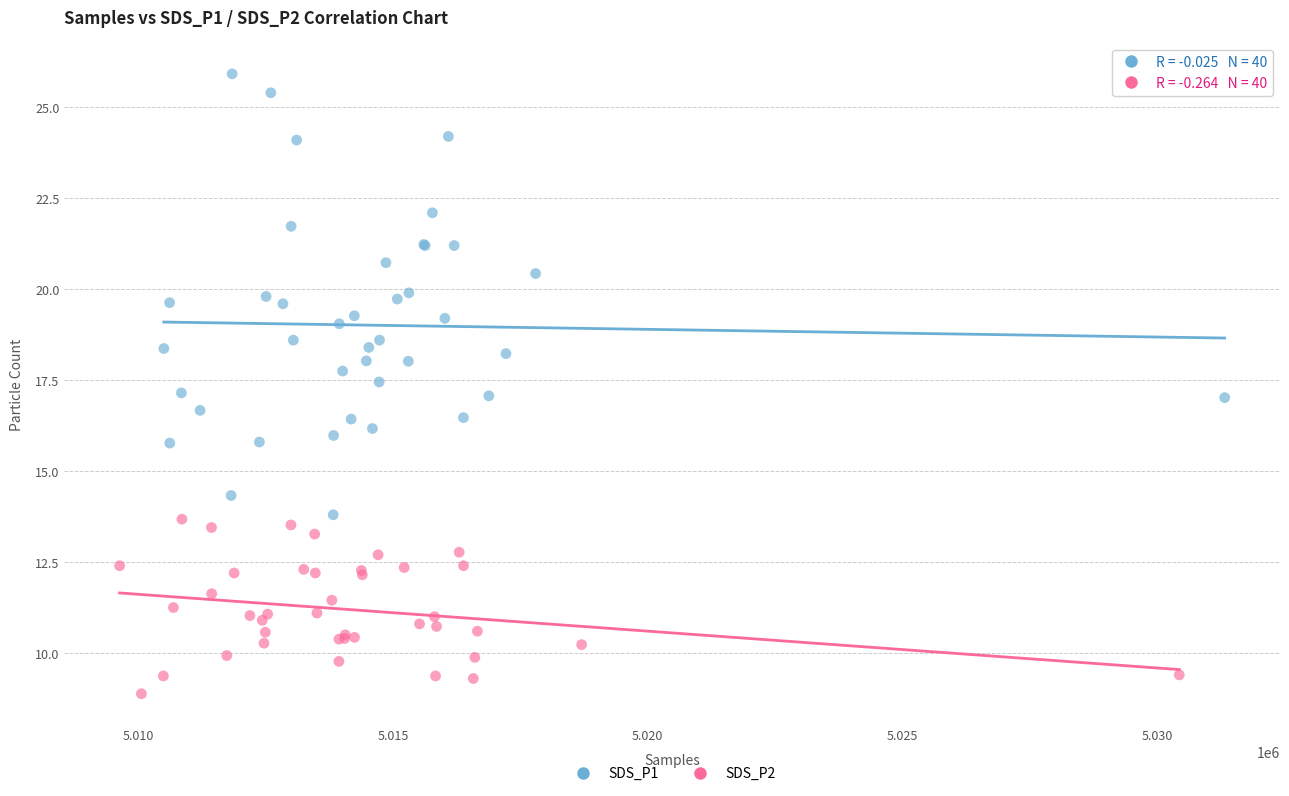

Which series reaches the maximum Y coordinate?

SDS_P1